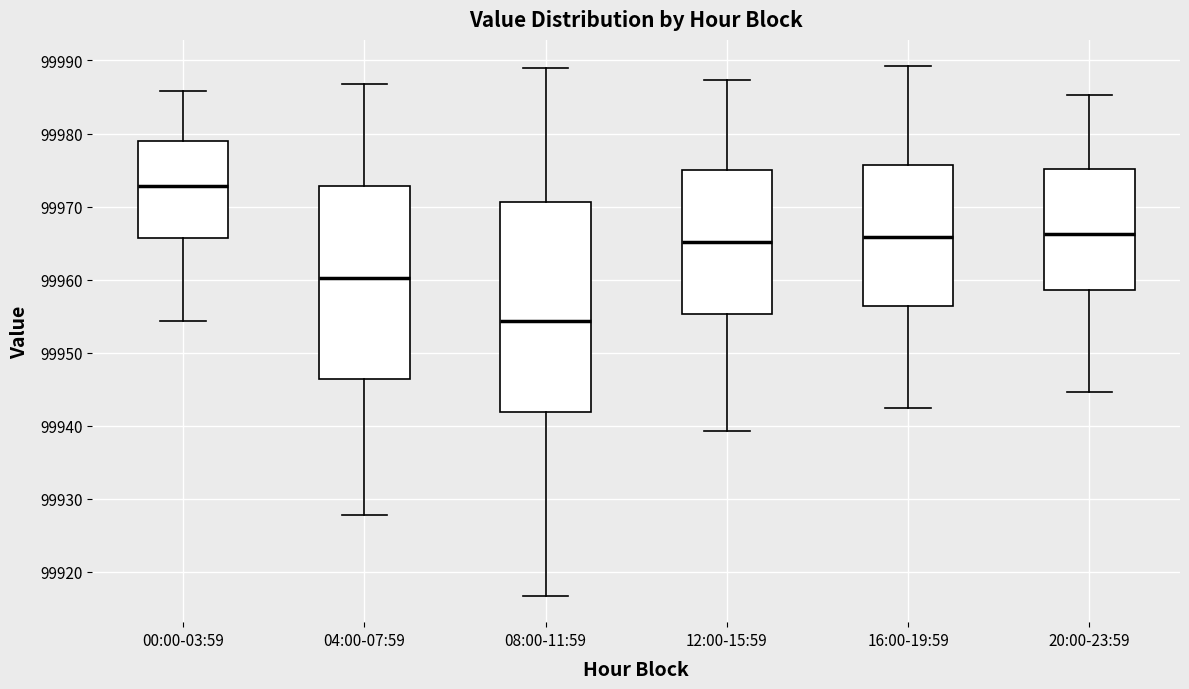

Which box is the tallest, from its lower edge to its upper edge?

08:00-11:59